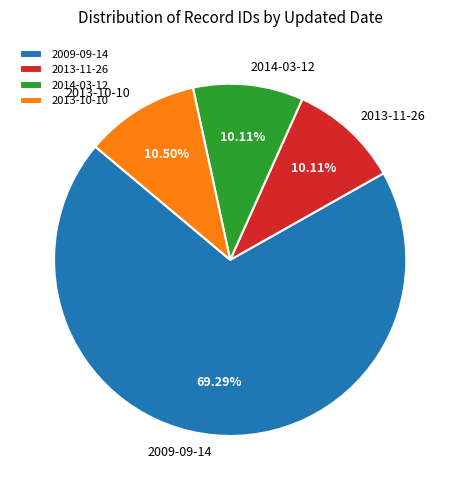

Is there any slice that represents more than half of the pie?

Yes